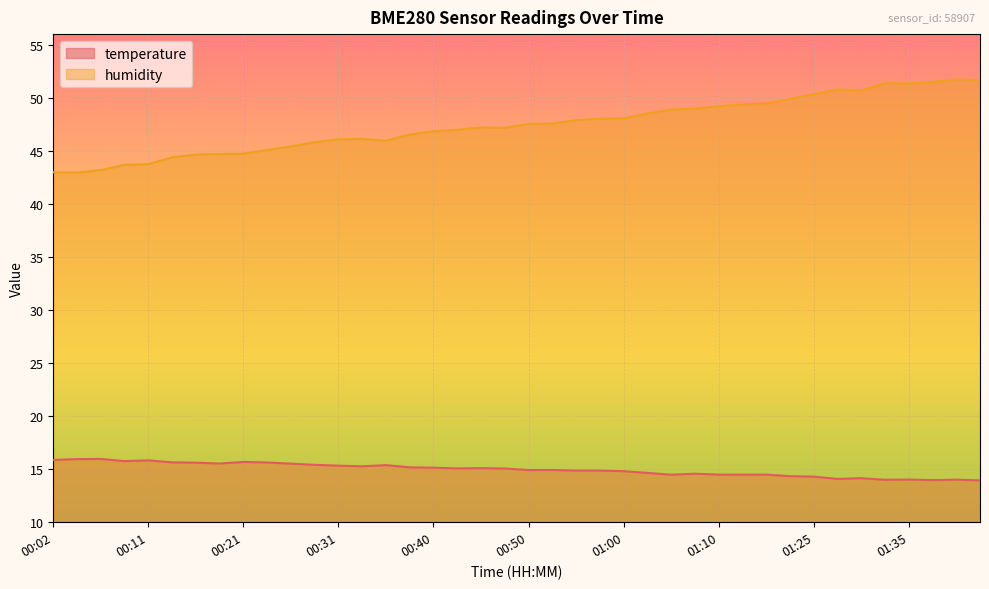

What position from the left is 00:38?

16